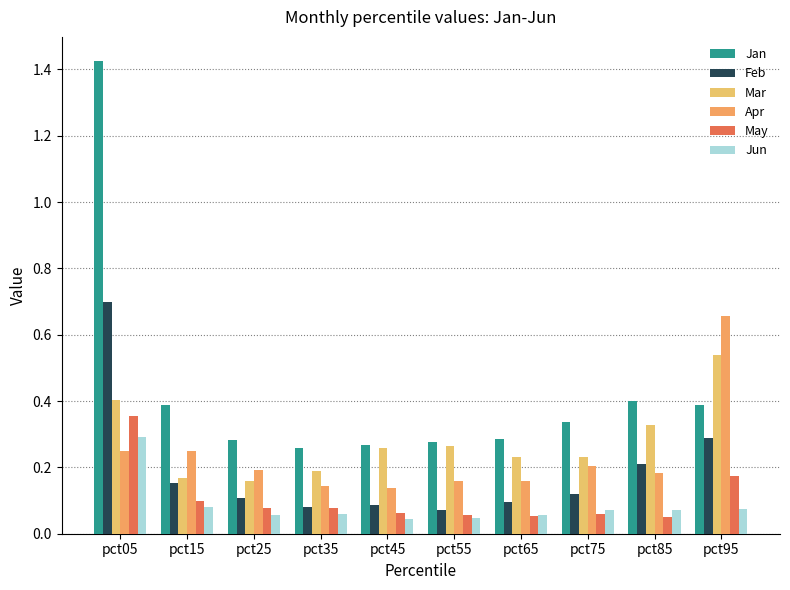

What is the total value across all series at pct25?

0.9